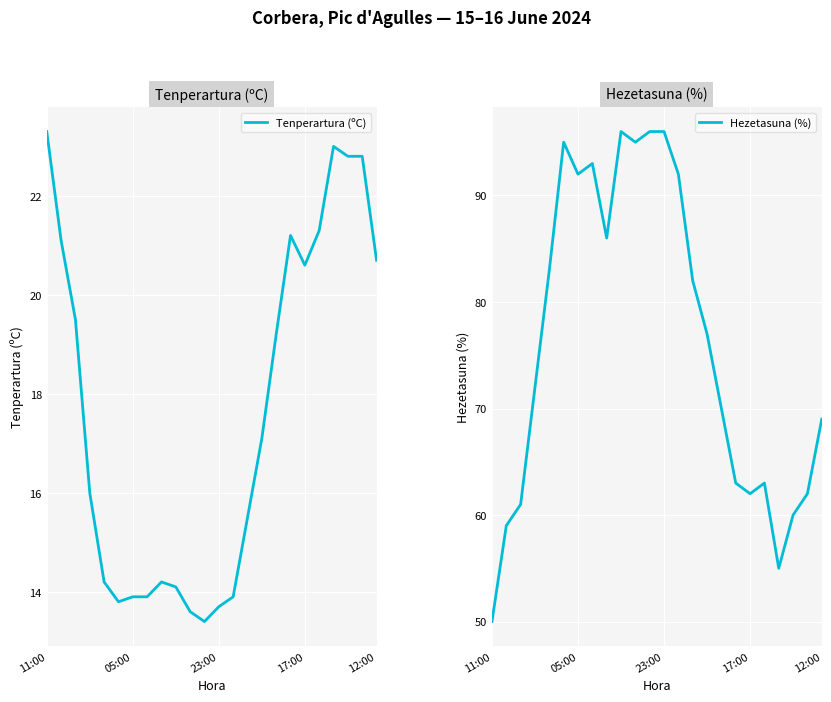

What is the difference between the maximum and second lowest values in the Tenperartura (ºC) series?

9.7